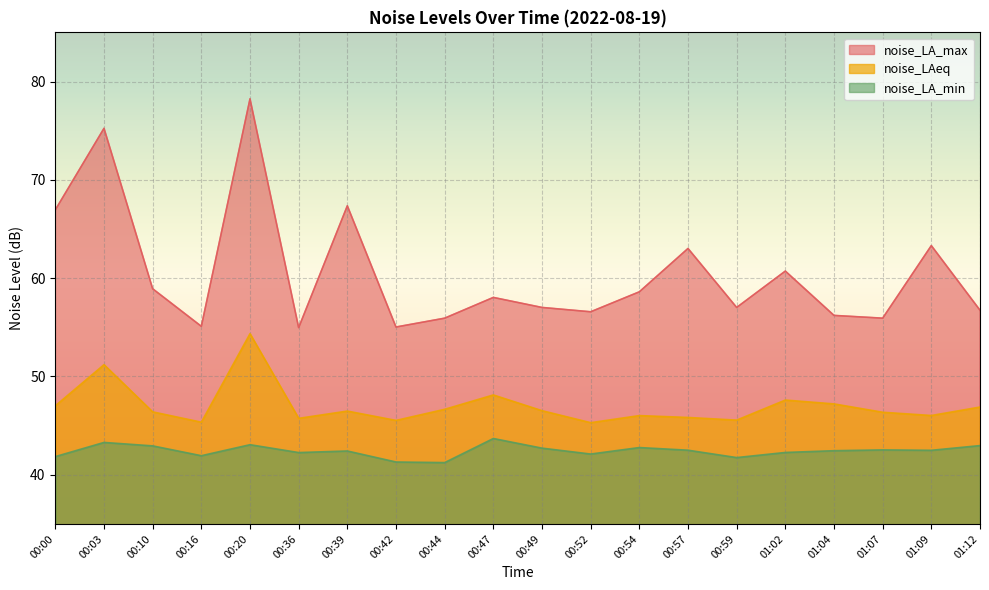

The noise_LA_min series shows 41.8 at 00:59. True or false?

True